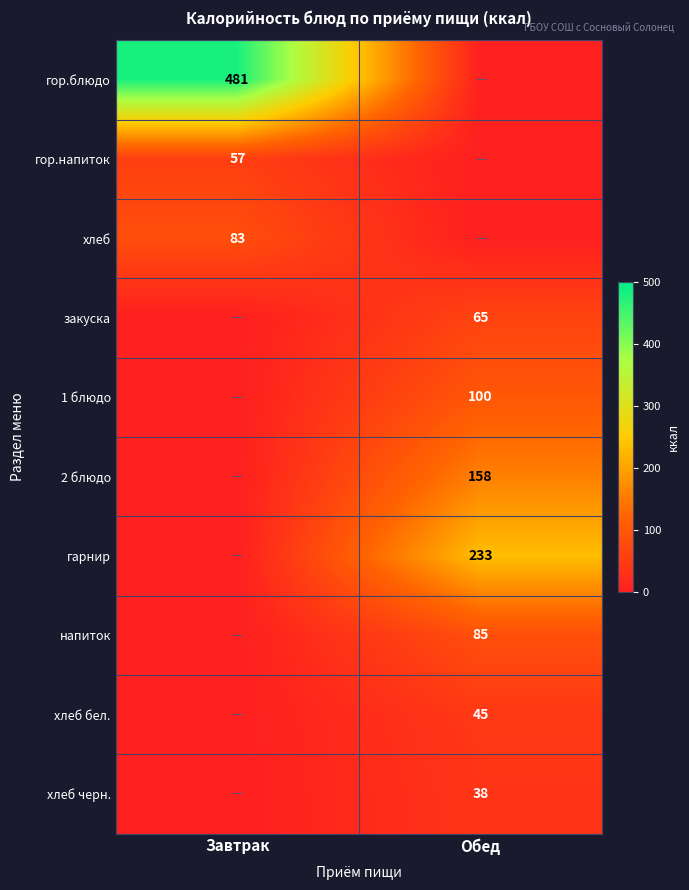

At which category is the sum across all series the highest?

Обед